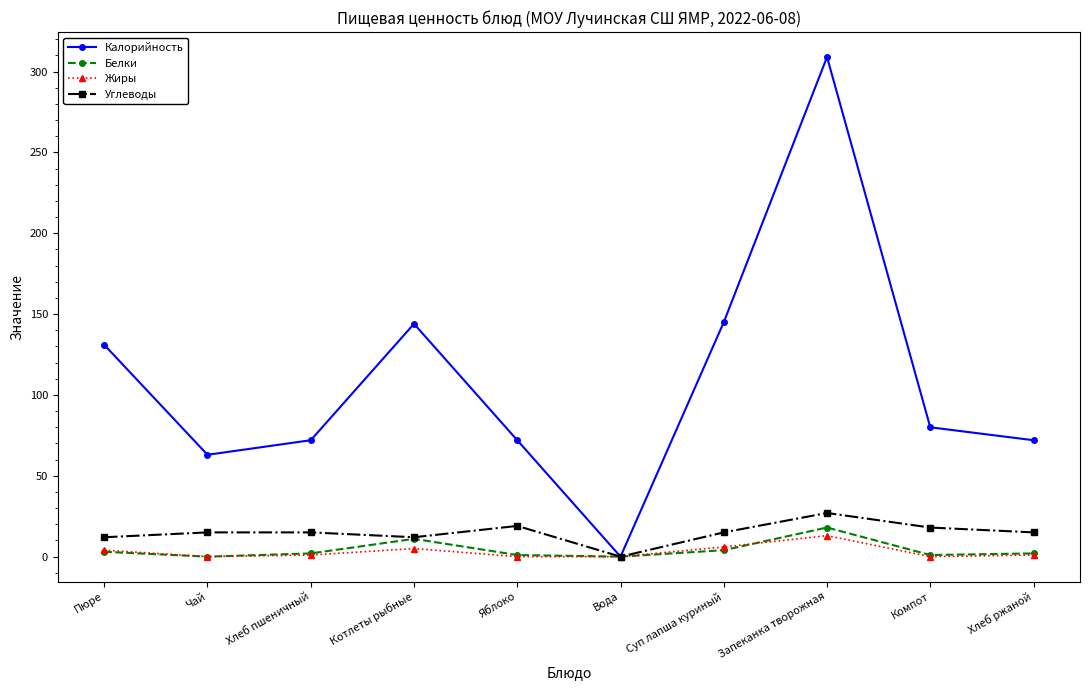

Which category has the highest value in the Калорийность series?

Запеканка творожная